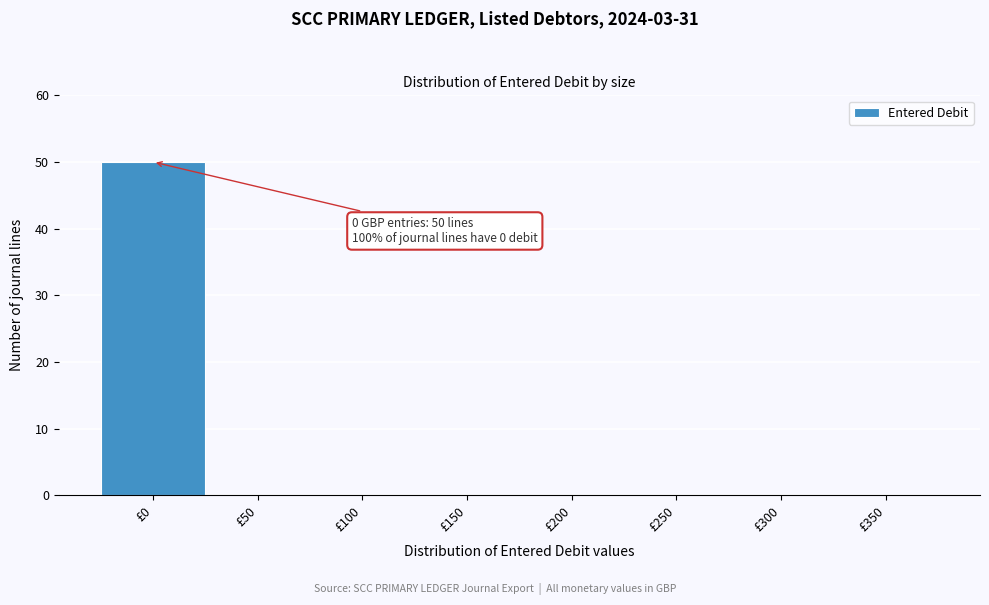

Reading right to left, what are all the values shown in this chart?

£350=0	£300=0	£250=0	£200=0	£150=0	£100=0	£50=0	£0=50